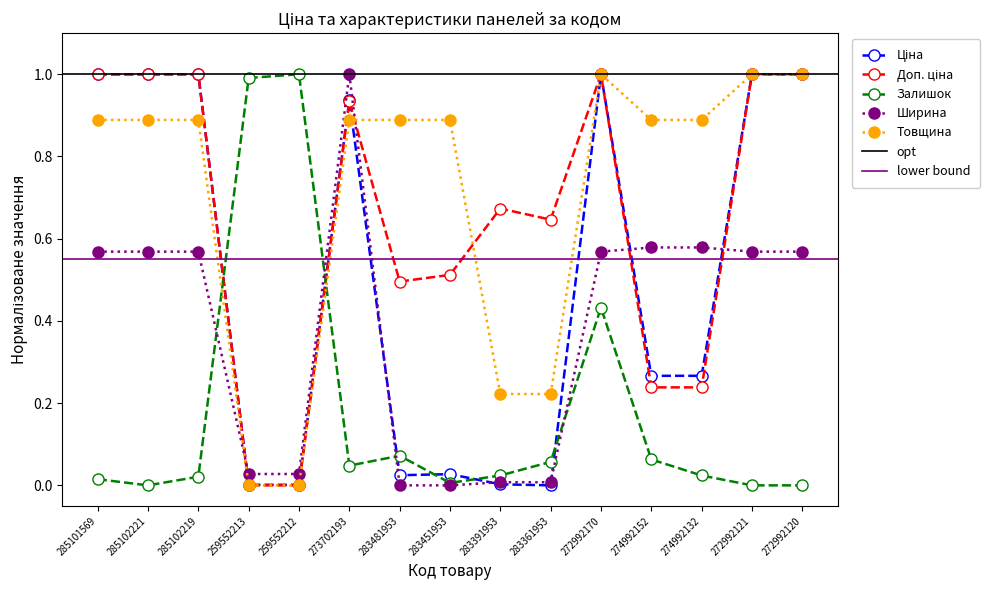

What is the total value across all series at 285102221?

3.5